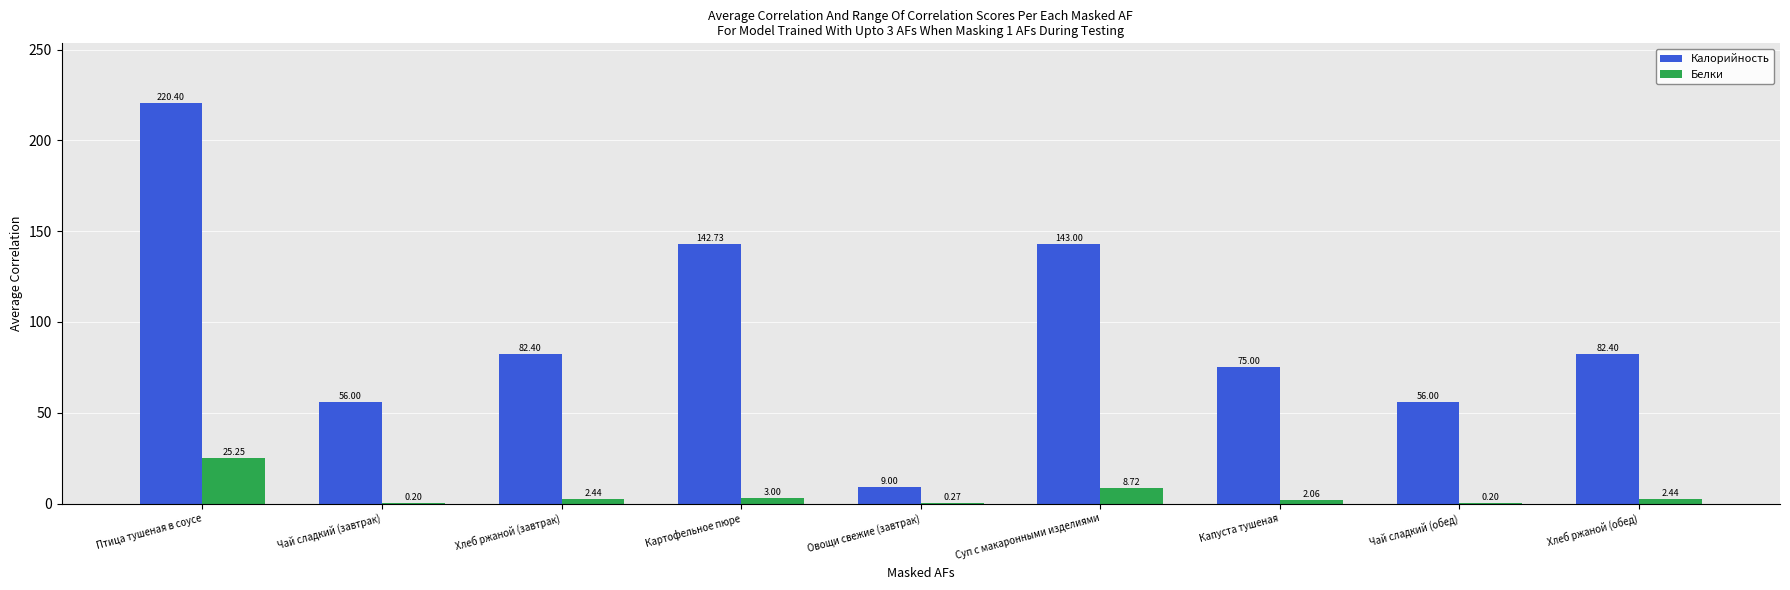

Count the number of data series in this chart.

2